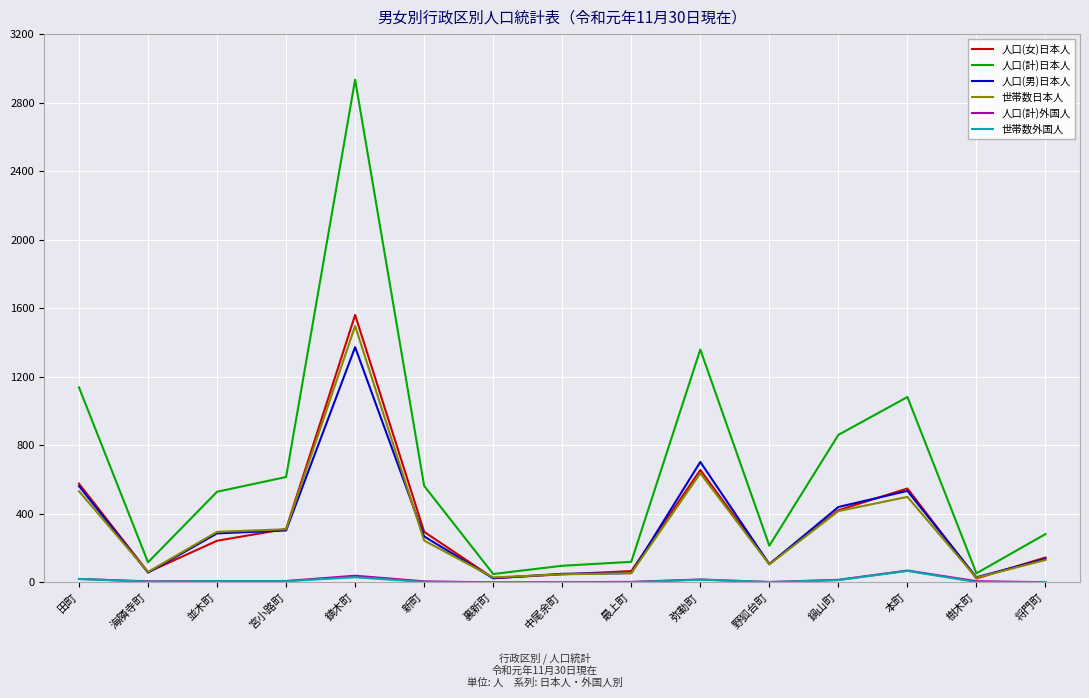

What is the maximum value shown in the chart?

2934